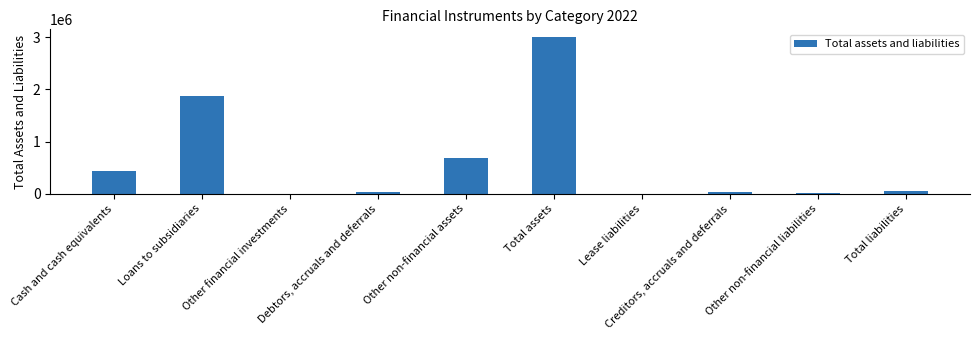

What is the sum of the values at Lease liabilities and Cash and cash equivalents?

428186